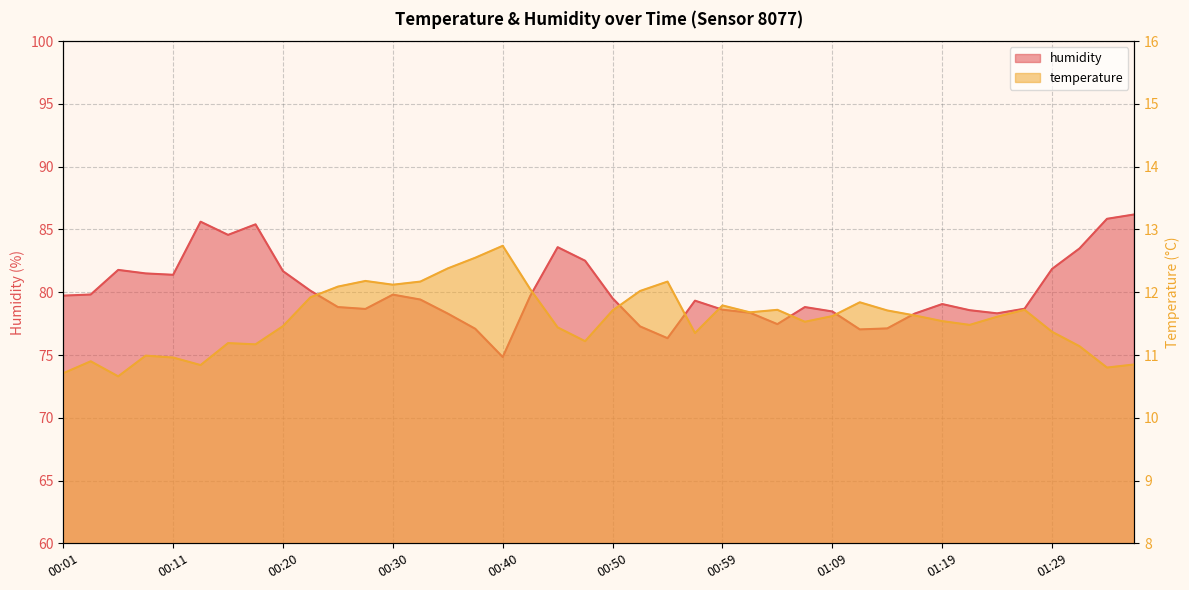

What are all the series names shown in the legend?

temperature, humidity